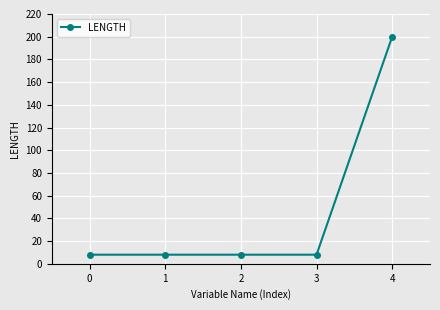

Reading right to left, extract all data points from this chart.

4=200	3=8	2=8	1=8	0=8